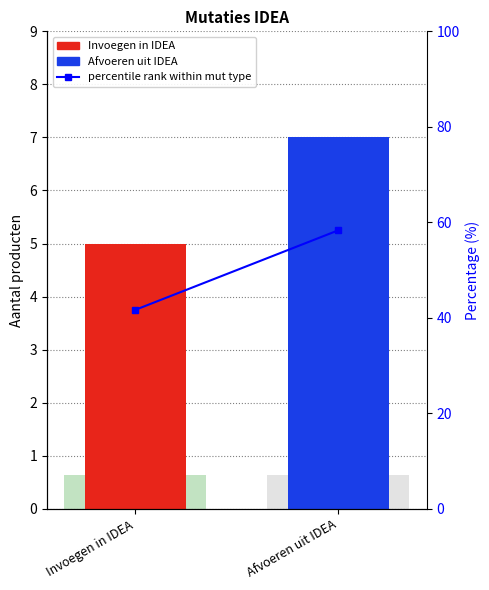

Reading right to left, list all the values displayed in this chart.

58.3	41.7